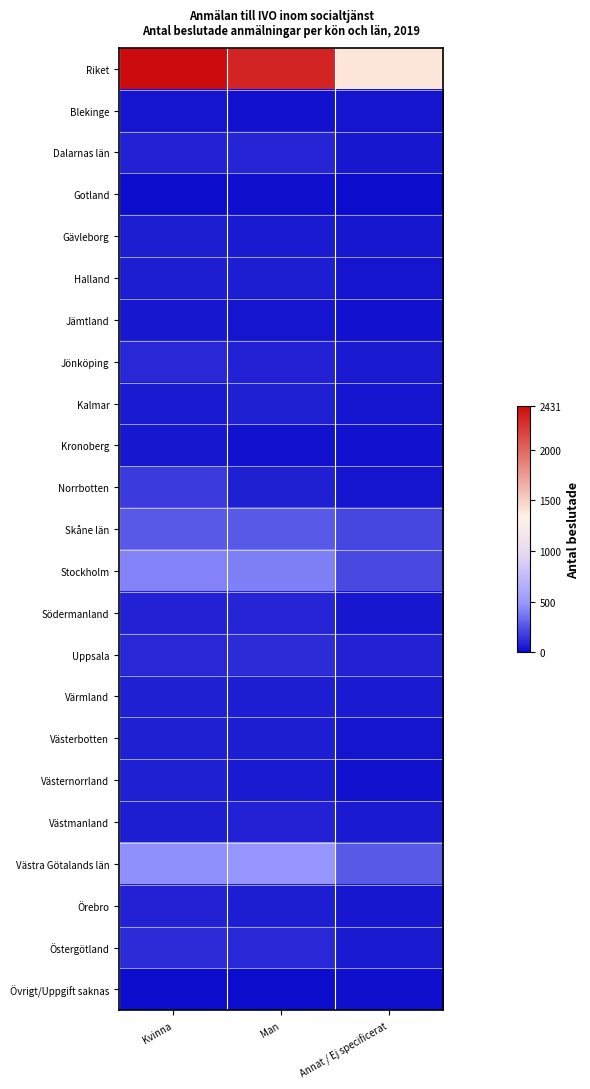

Rank the series by their maximum value, from highest to lowest.

Riket, Västra Götalands län, Stockholm, Skåne län, Norrbotten, Uppsala, Östergötland, Jönköping, Dalarnas län, Södermanland, Örebro, Västmanland, Kalmar, Västerbotten, Västernorrland, Värmland, Gävleborg, Halland, Kronoberg, Jämtland, Blekinge, Gotland, Övrigt/Uppgift saknas